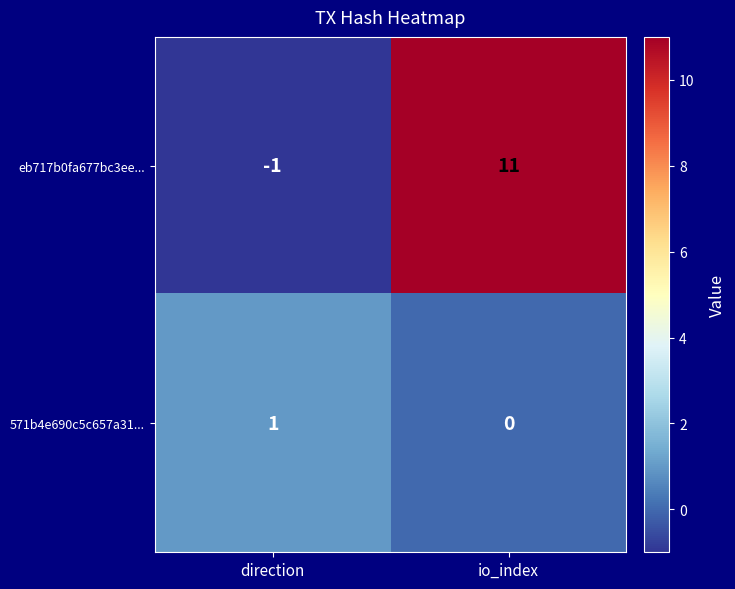

Which series has the largest total across all categories?

eb717b0fa677bc3ee...